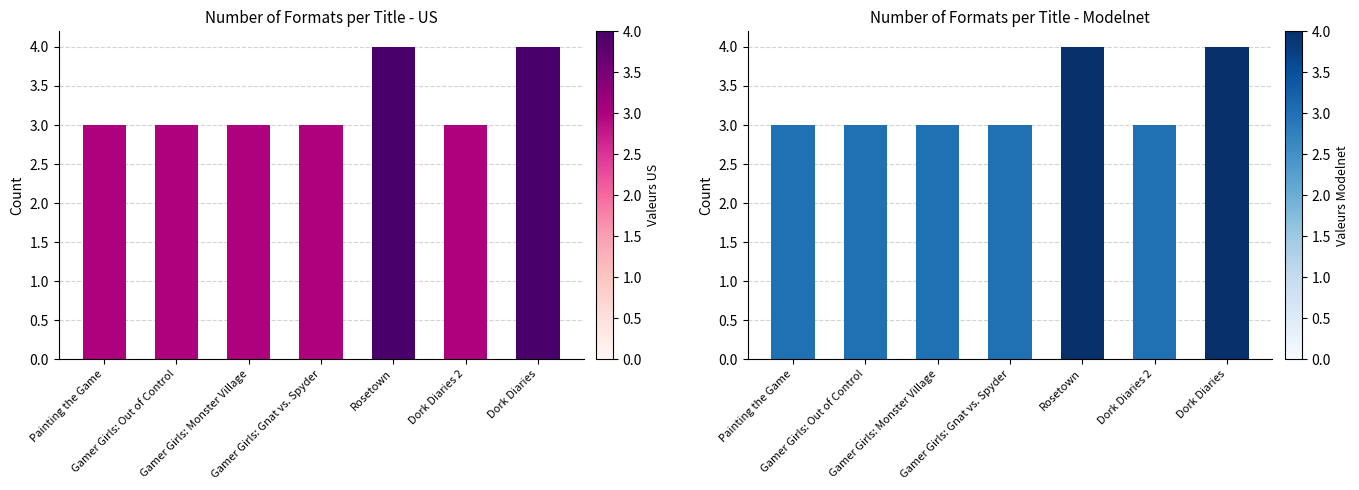

What is the difference between the maximum and second lowest values?

1